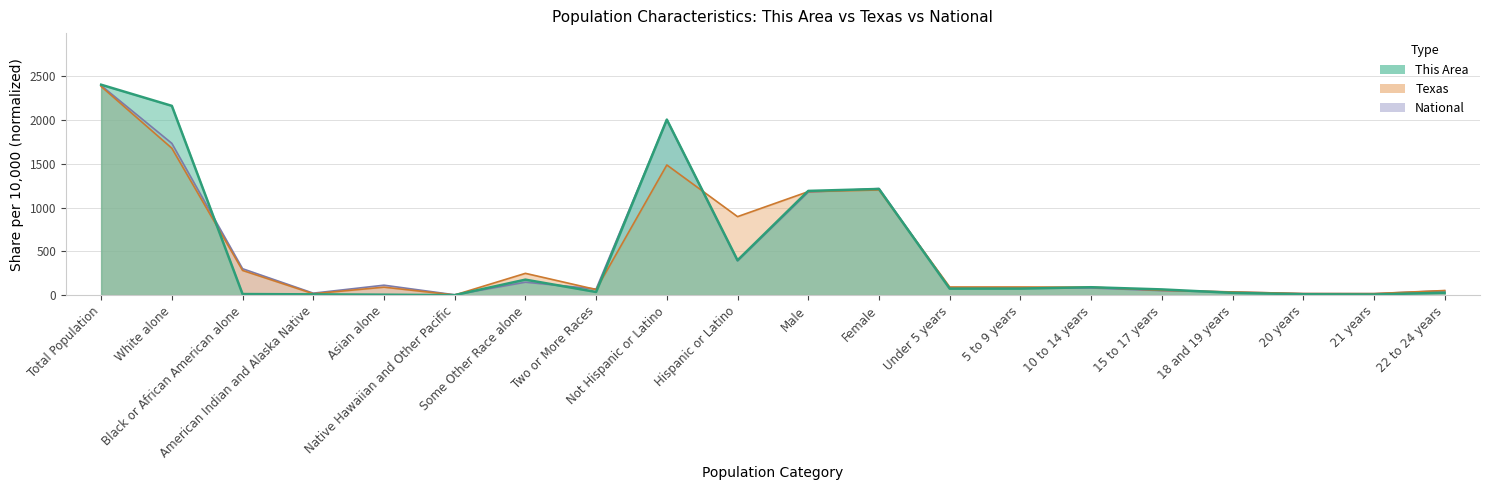

True or false: Texas has a value of 2.1 at Native Hawaiian and Other Pacific.

True